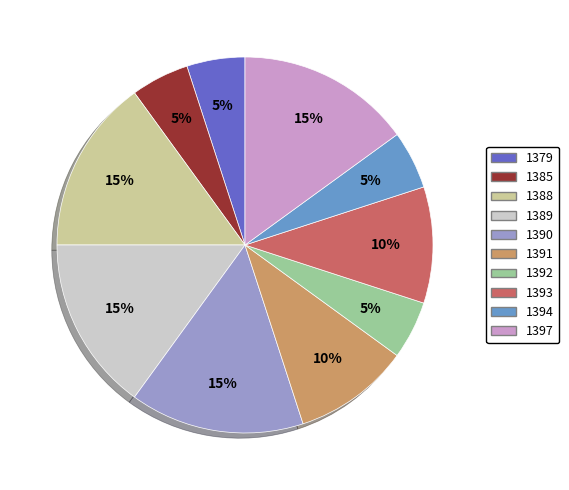

To the nearest percent, what is the difference between the 1392 and 1397 slice percentages?

10%